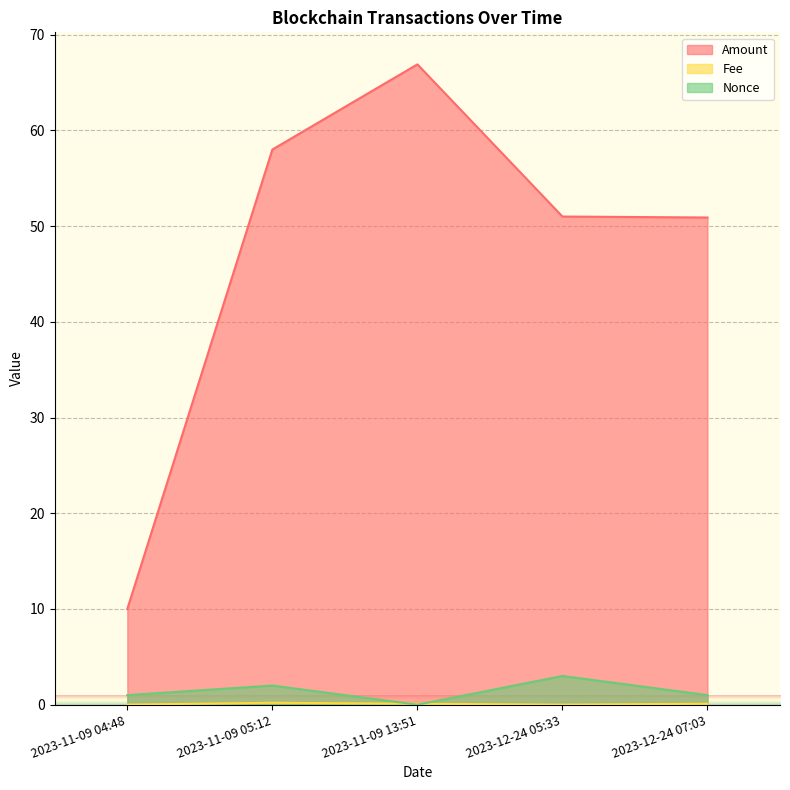

What is the sum of all Nonce values?

7.0